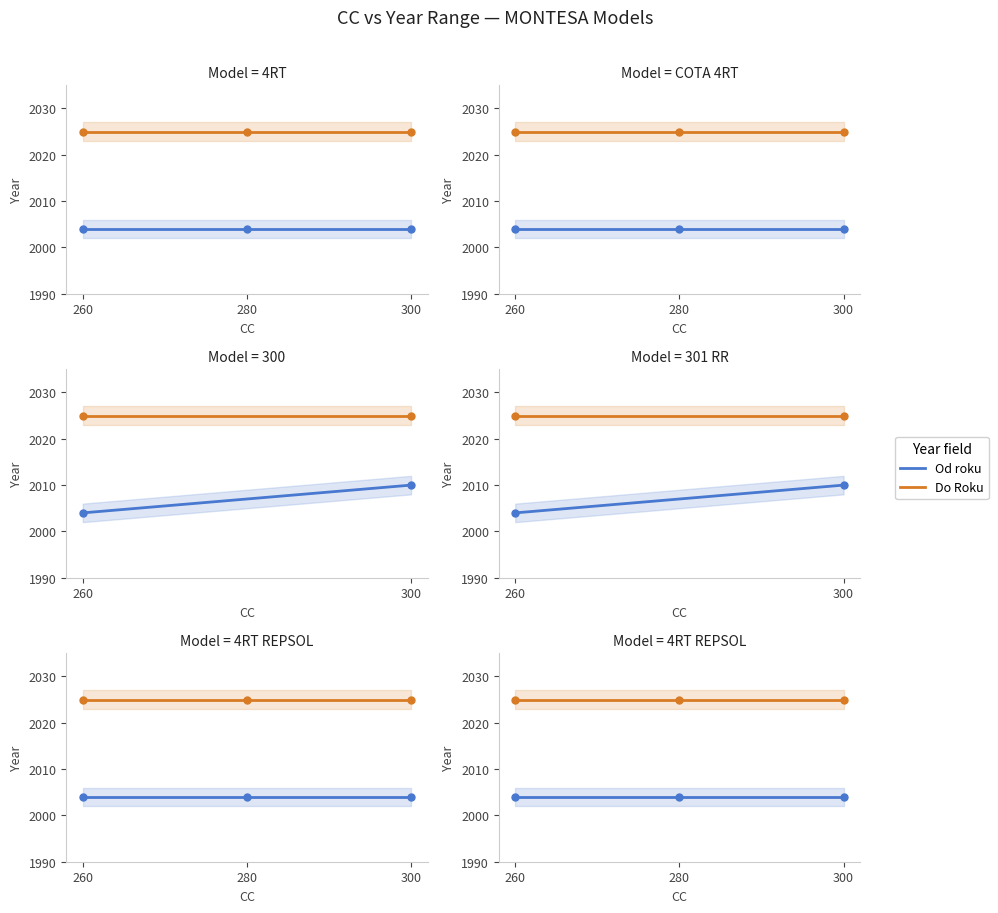

What is the average value of the Od roku series?

2004